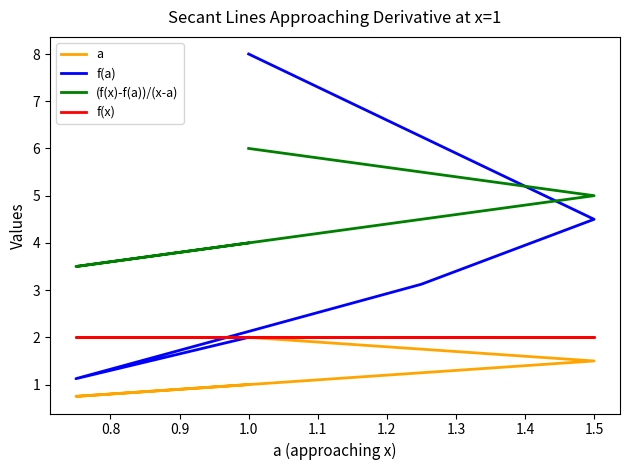

Which series has the largest range (max minus min)?

f(a)